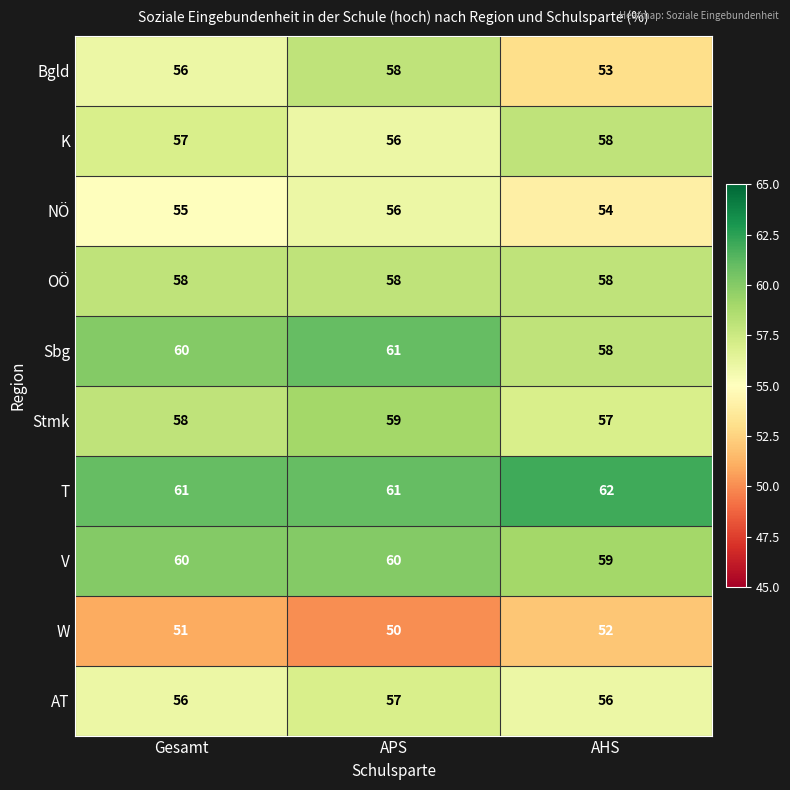

What is the difference between the highest and lowest values at AHS?

10